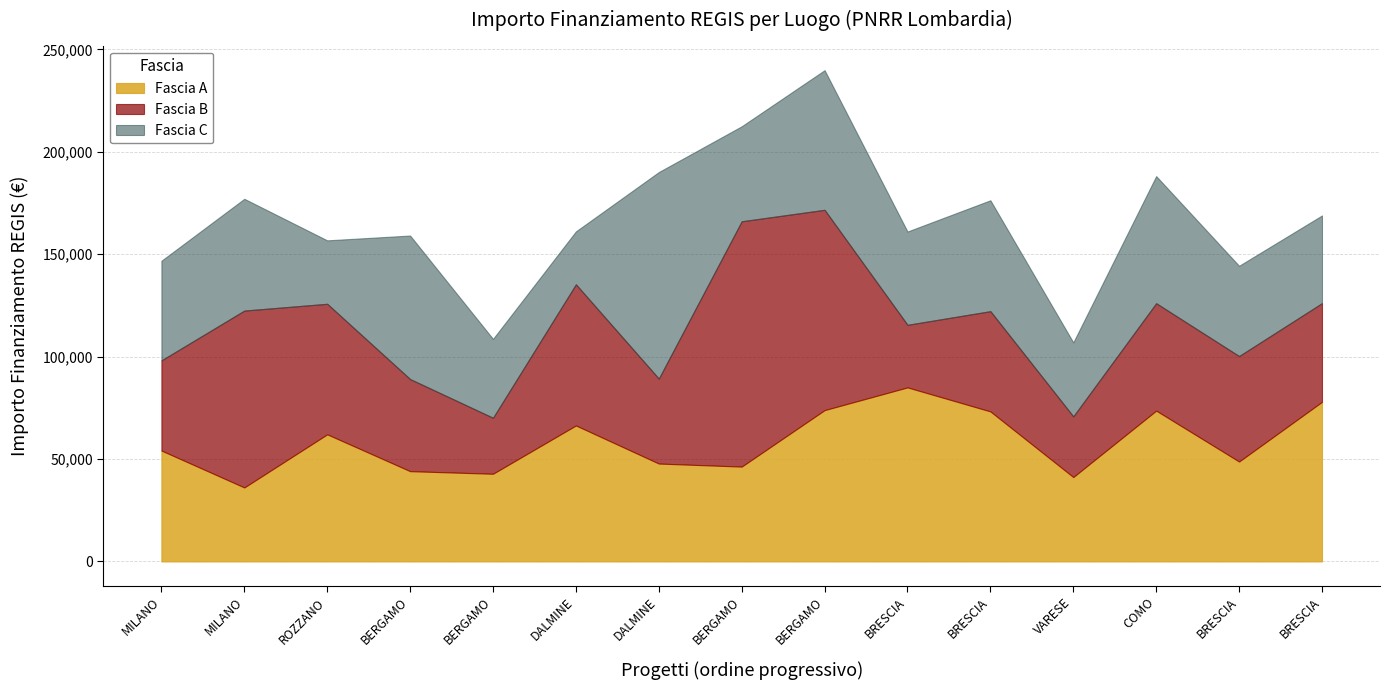

True or false: Fascia B has a value of 86076.3 at ROZZANO.

False